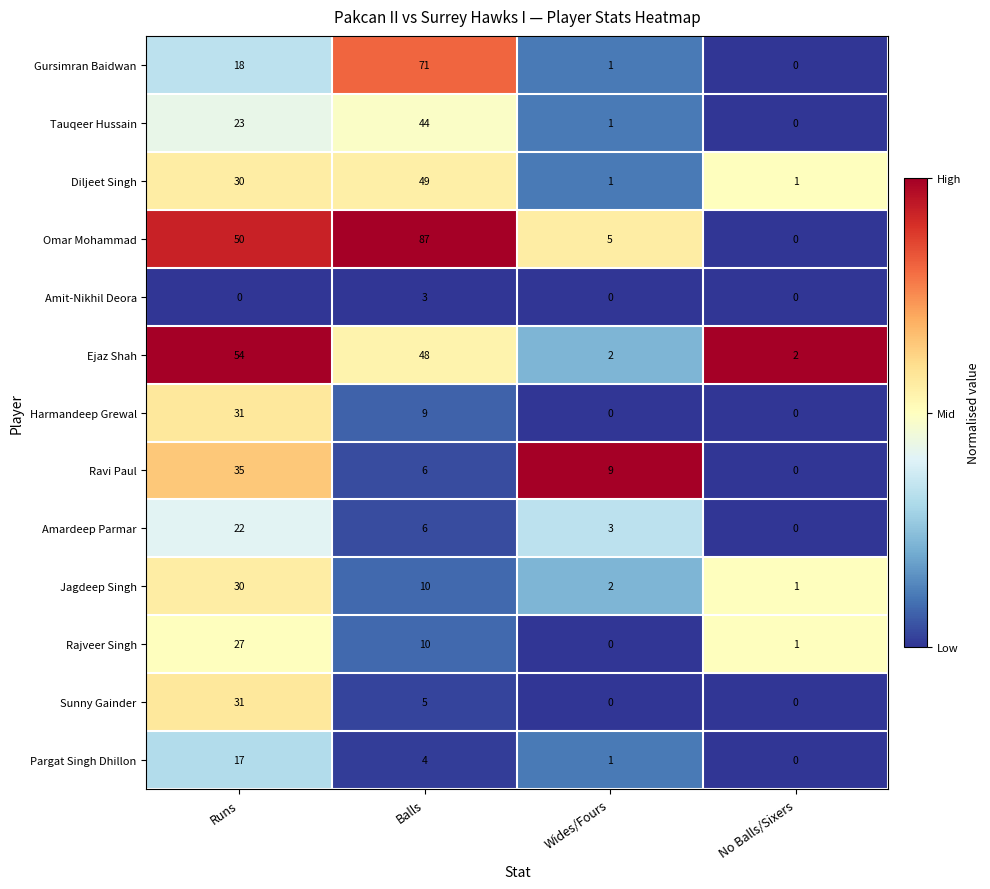

The value of Gursimran Baidwan at No Balls/Sixers is 0. True or false?

True